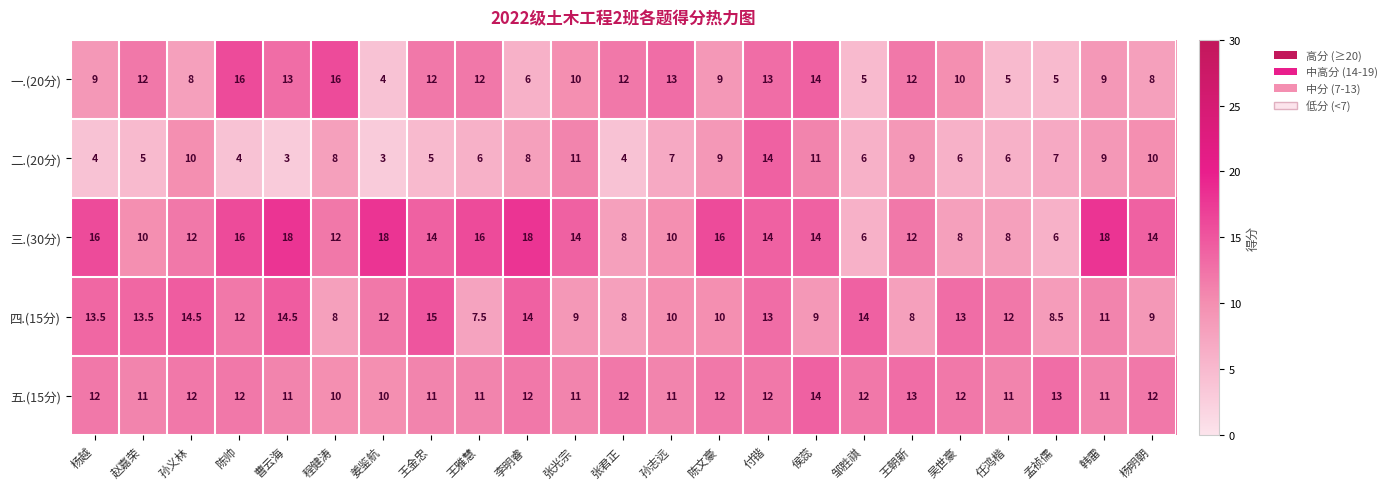

Which series has the largest total across all categories?

三.(30分)